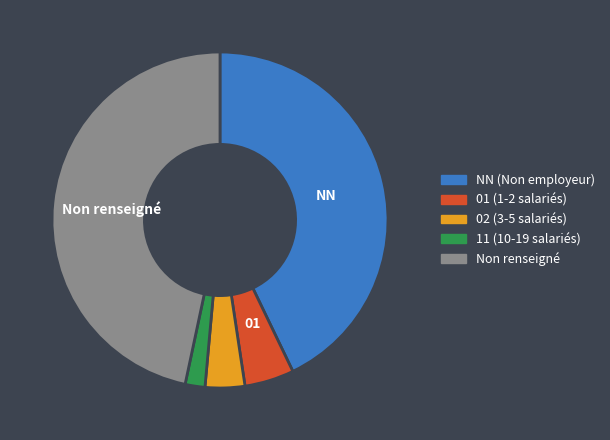

Which has a higher value, 11 (10-19 salariés) or 02 (3-5 salariés)?

02 (3-5 salariés)